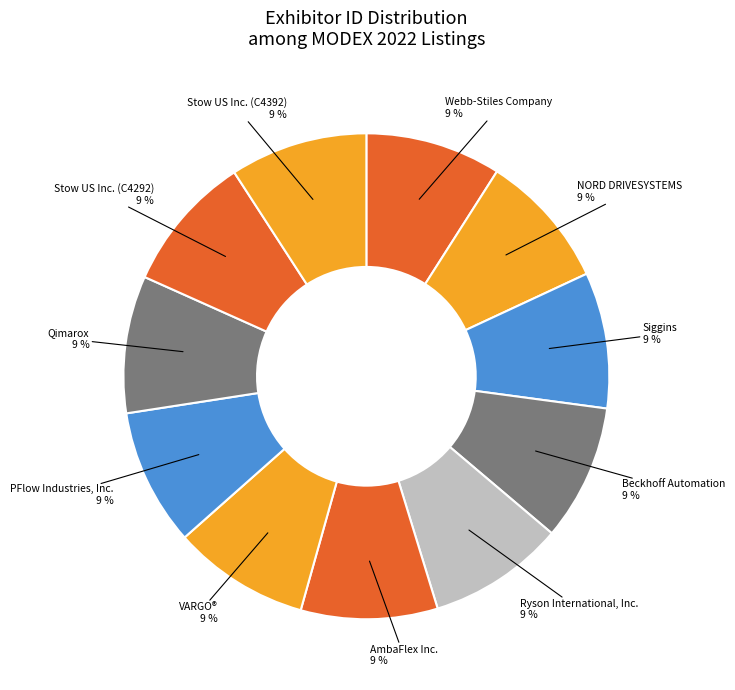

True or false: NORD DRIVESYSTEMS accounts for 17% of the total.

False